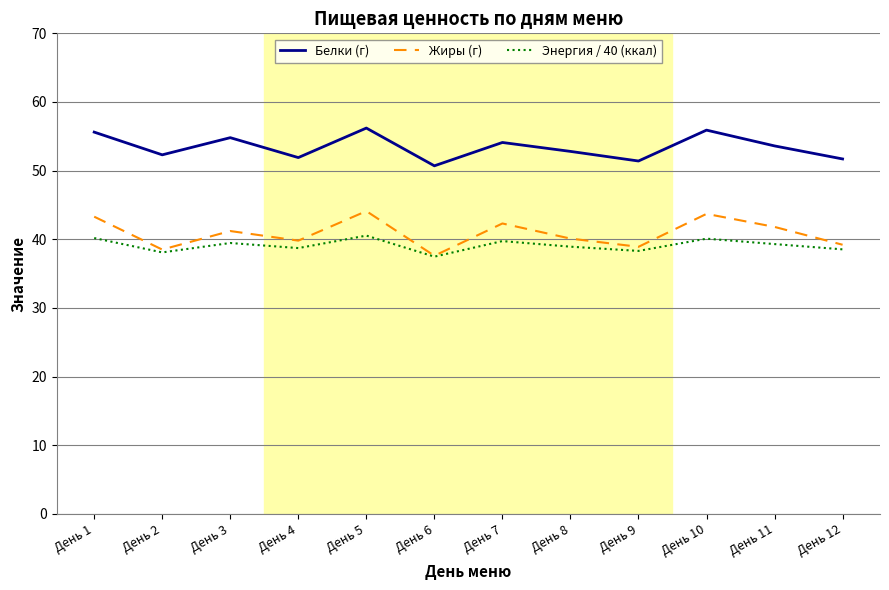

What is the smallest value displayed?

37.5